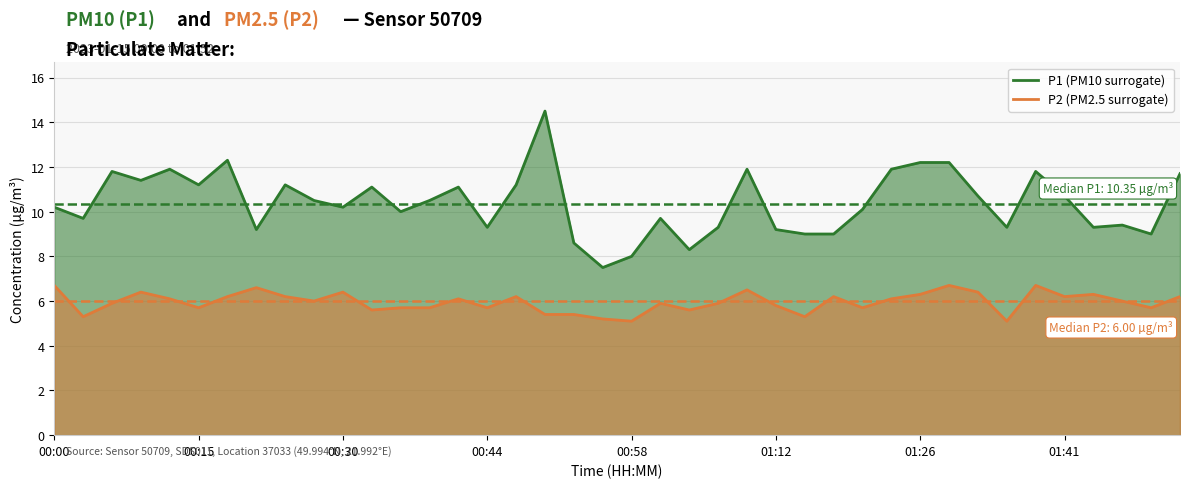

What is the spread (max minus min) of values at 01:38?

5.1